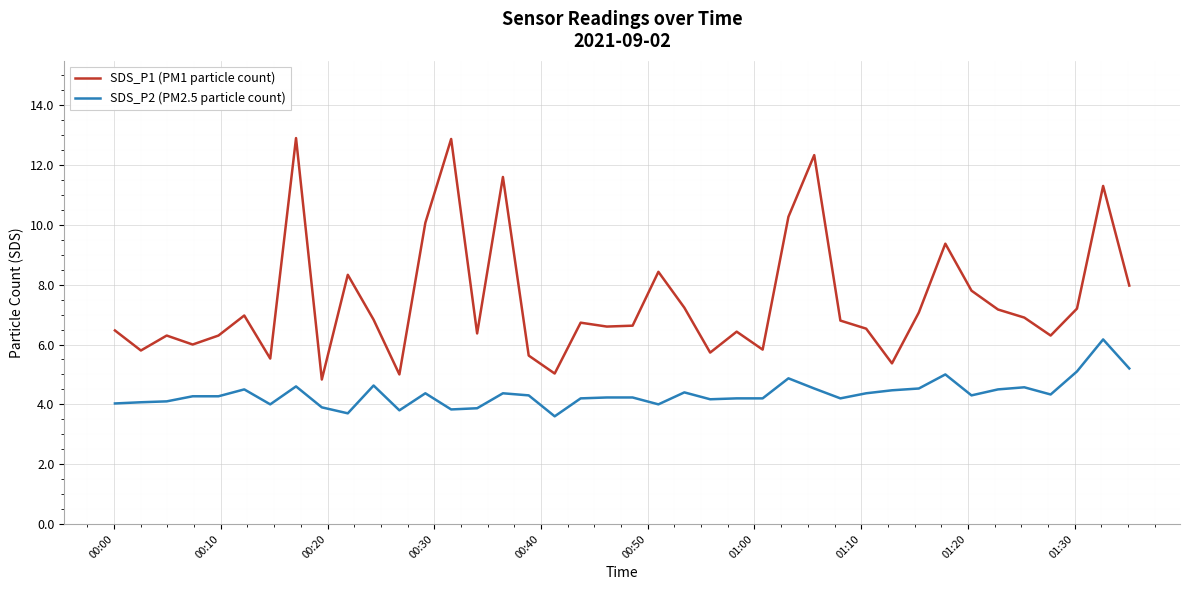

Rank the series by their maximum value, from highest to lowest.

SDS_P1 (PM1 particle count), SDS_P2 (PM2.5 particle count)